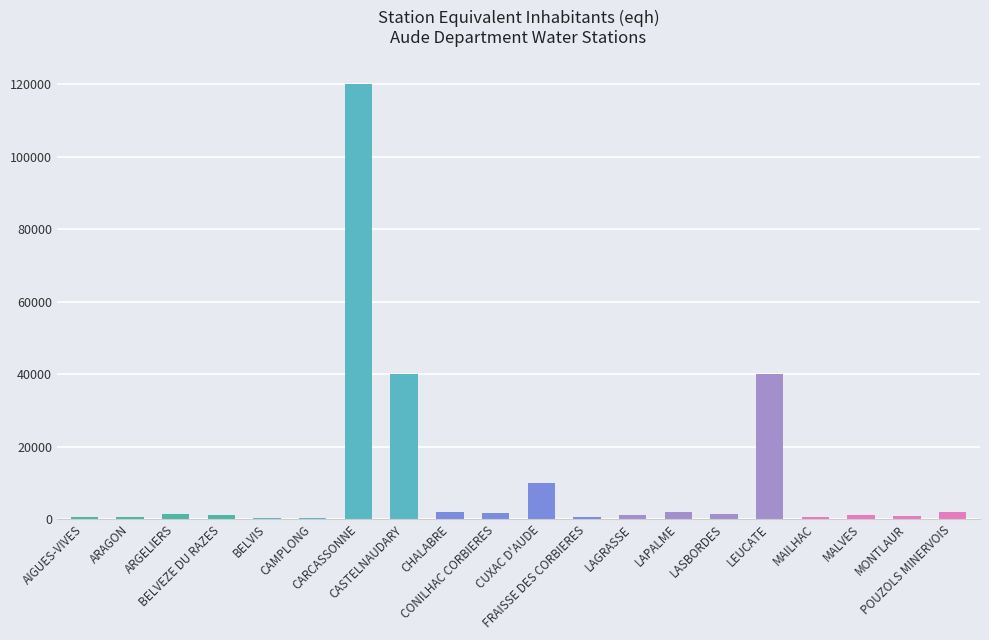

What is the average value?

11368